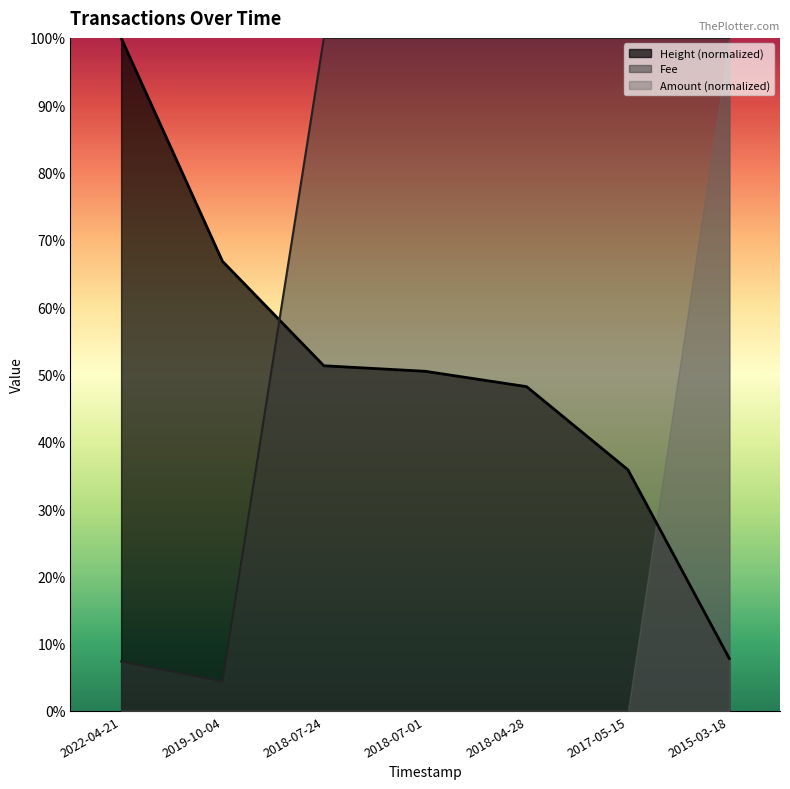

Rank the series by their average value, from lowest to highest.

Amount (normalized), Height (normalized), Fee